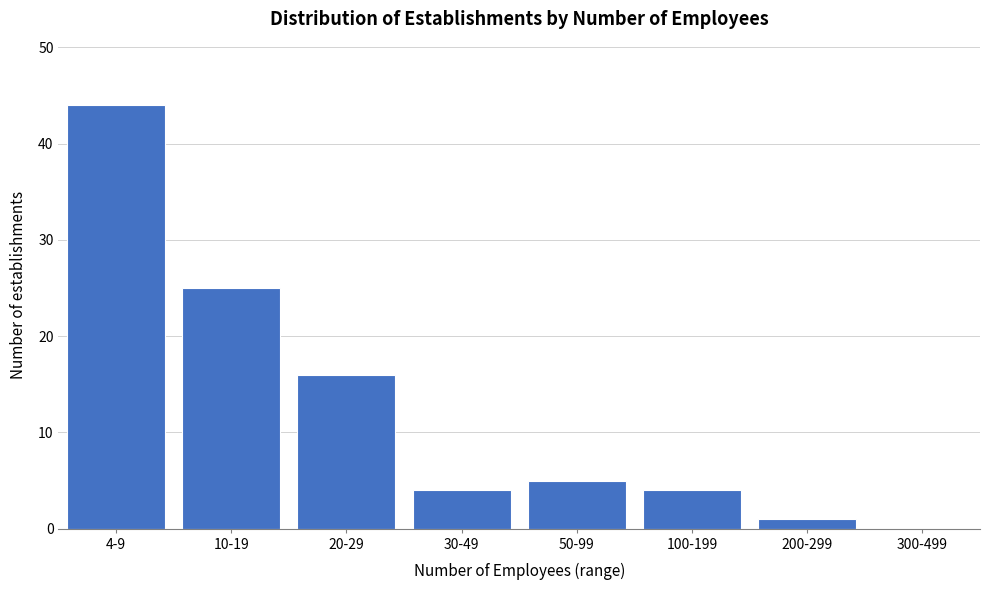

Reading right to left, extract all data points from this chart.

300-499=0	200-299=1	100-199=4	50-99=5	30-49=4	20-29=16	10-19=25	4-9=44